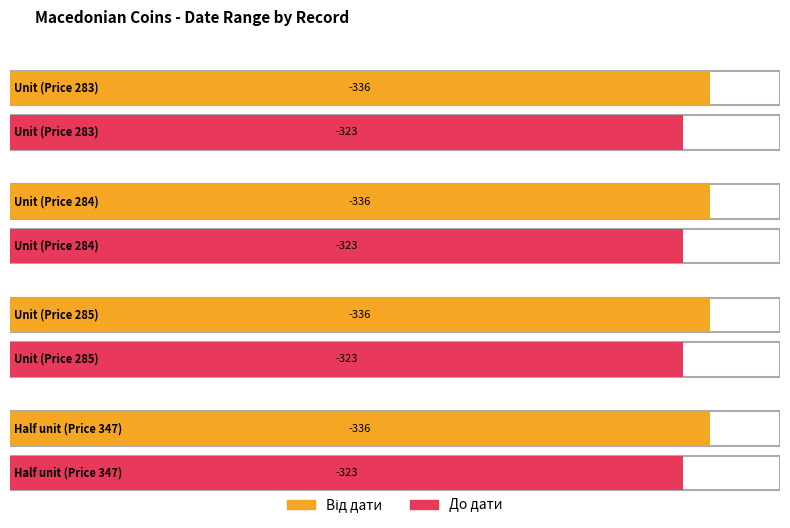

What is the approximate value of Від дати at Price 285?

-336